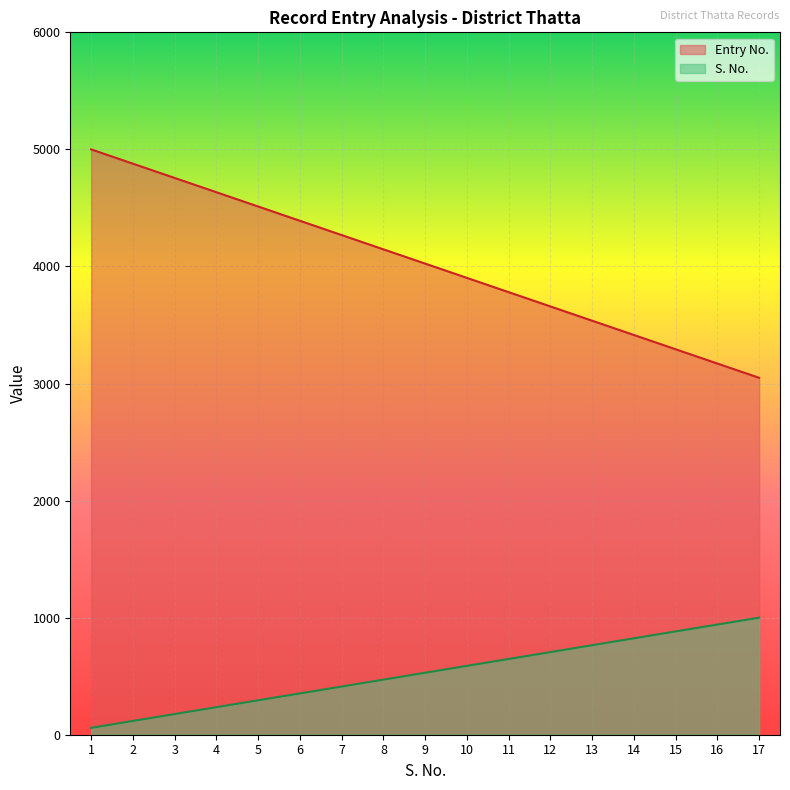

True or false: S. No. and Entry No. intersect in this chart.

False